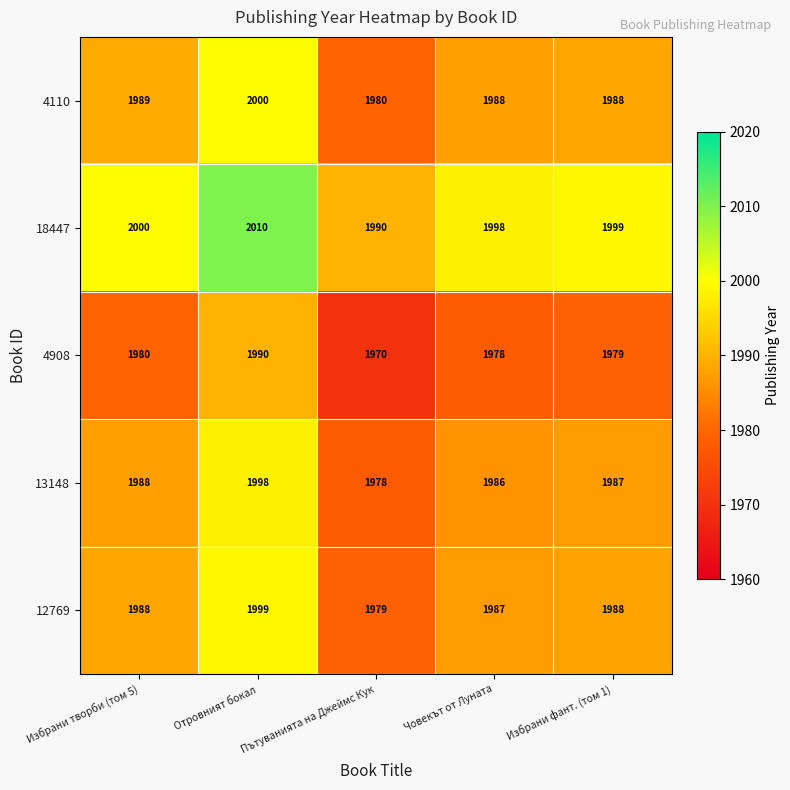

What is the sum of the 18447 values at Отровният бокал and Избрани фант. (том 1)?

4009